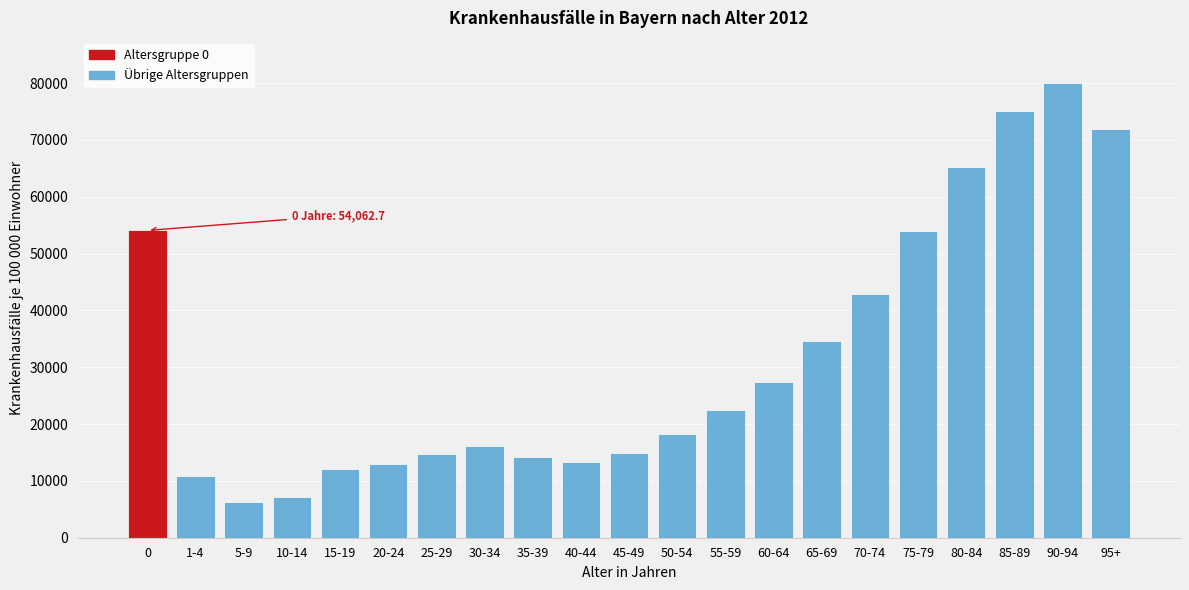

What is the difference between the maximum and second lowest values?

72814.7